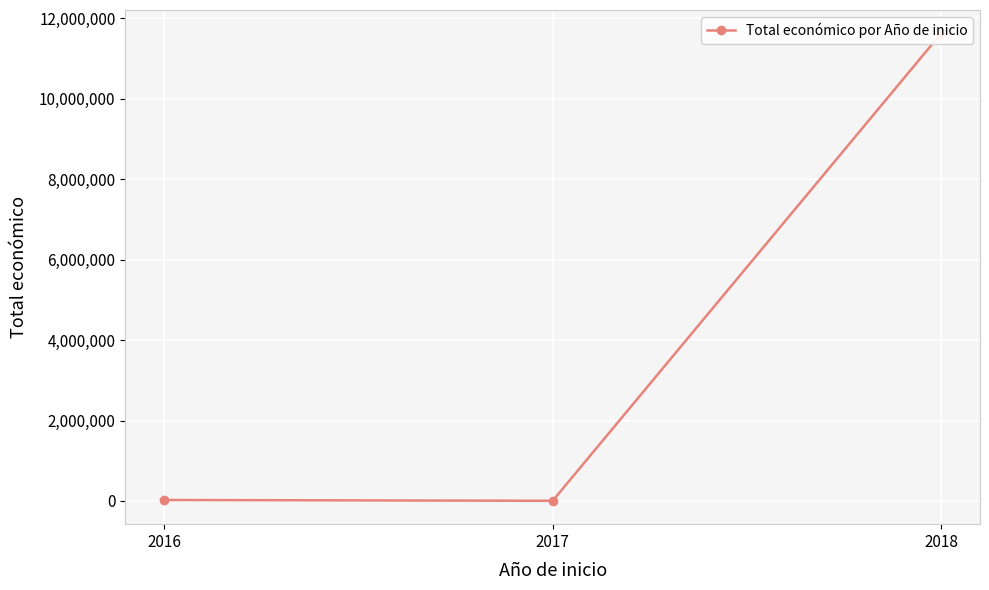

Where is the data nearest to the value 5811773?

2016